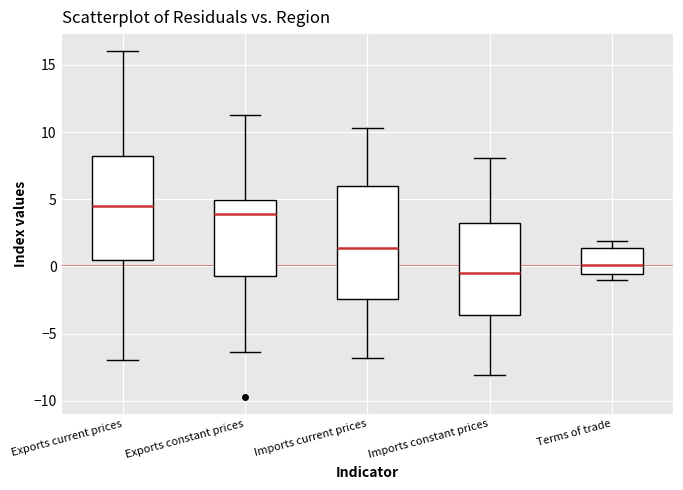

Reading left to right, transcribe this box plot: for each box, give where its median line is, the range the box spans, and where its two whiskers end, as read against the y-axis. The values are not printed on the chart, so give them approximately, as read against the axis.

Exports current prices: median 4.5, box 0.5 to 8.5, whiskers -7.0 to 16.0
Exports constant prices: median 4.0, box -0.5 to 5.0, whiskers -6.5 to 11.5
Imports current prices: median 1.5, box -2.5 to 6.0, whiskers -7.0 to 10.5
Imports constant prices: median -0.5, box -3.5 to 3.0, whiskers -8.0 to 8.0
Terms of trade: median 0.0, box -0.5 to 1.5, whiskers -1.0 to 2.0